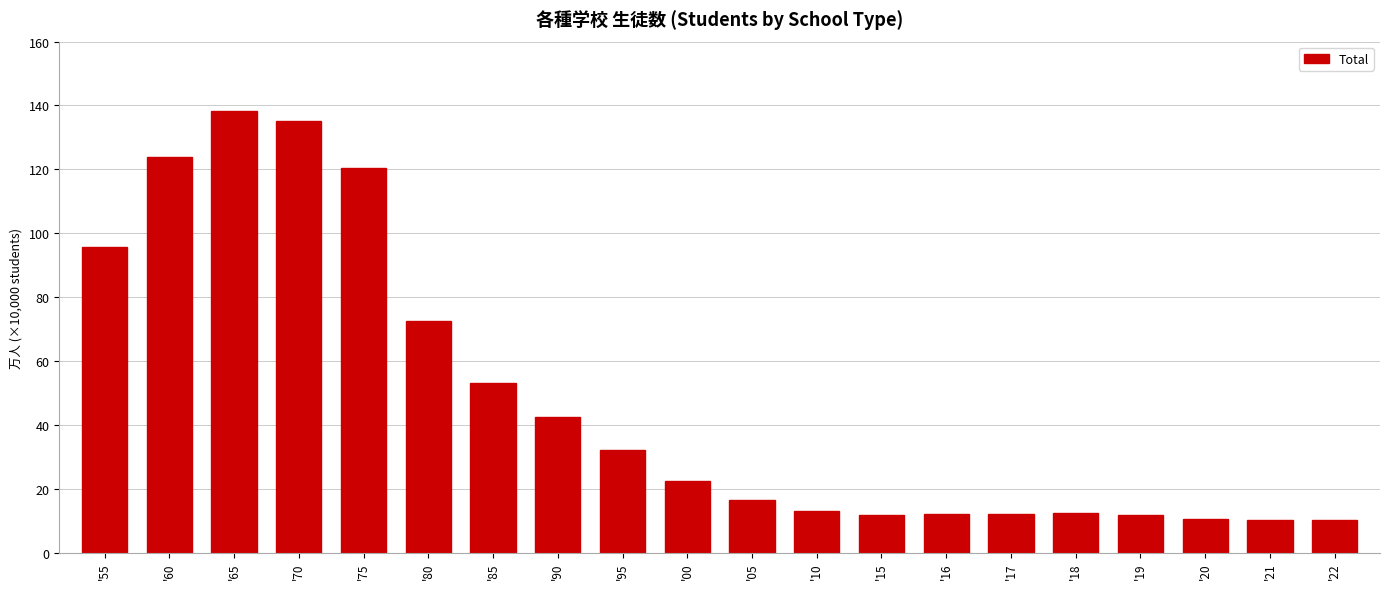

Are the bars horizontal?

No